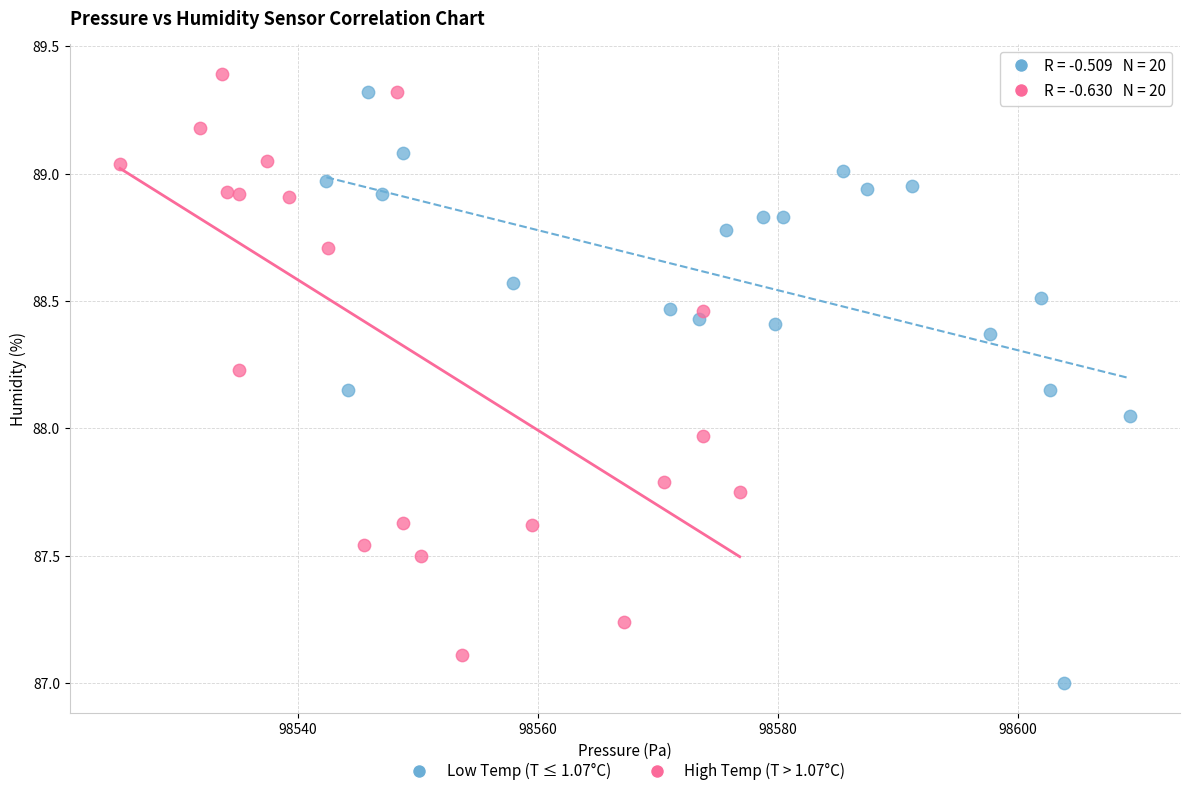

Which series contains the lowest Y value?

Low Temp (T ≤ 1.07°C)